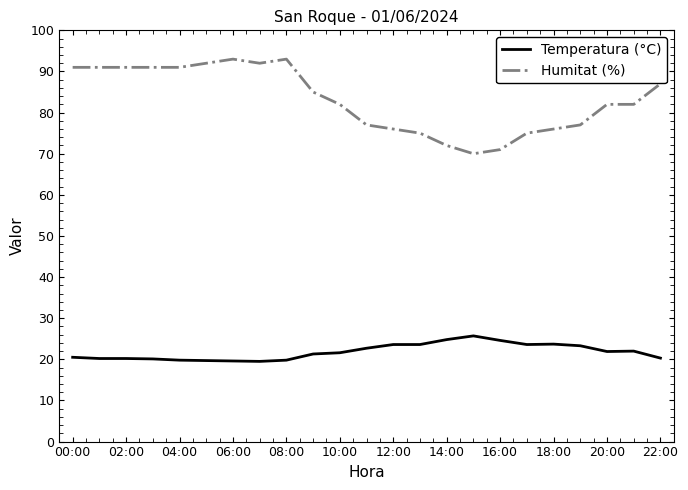

What are all the series names shown in the legend?

Temperatura (°C), Humitat (%)